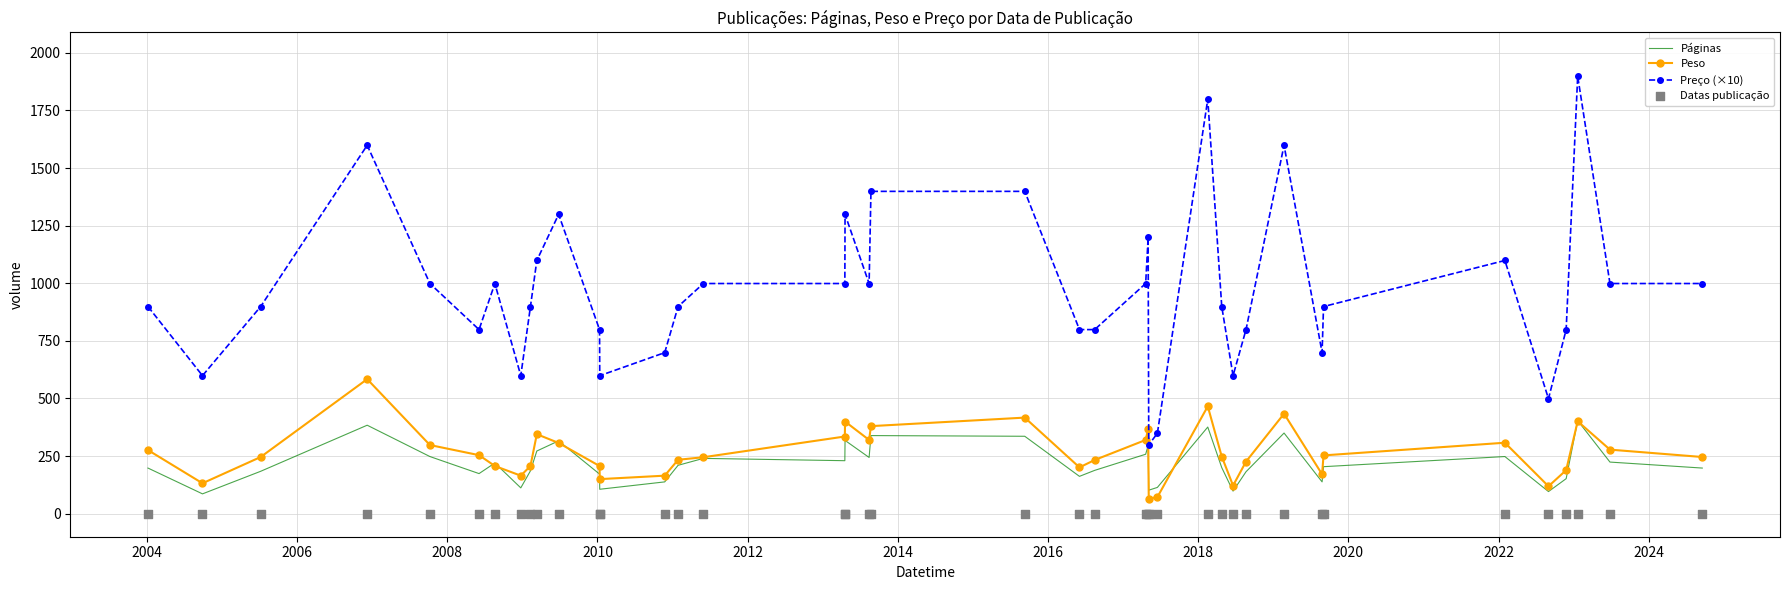

Which series has the largest Y range (max minus min)?

Preço (×10)